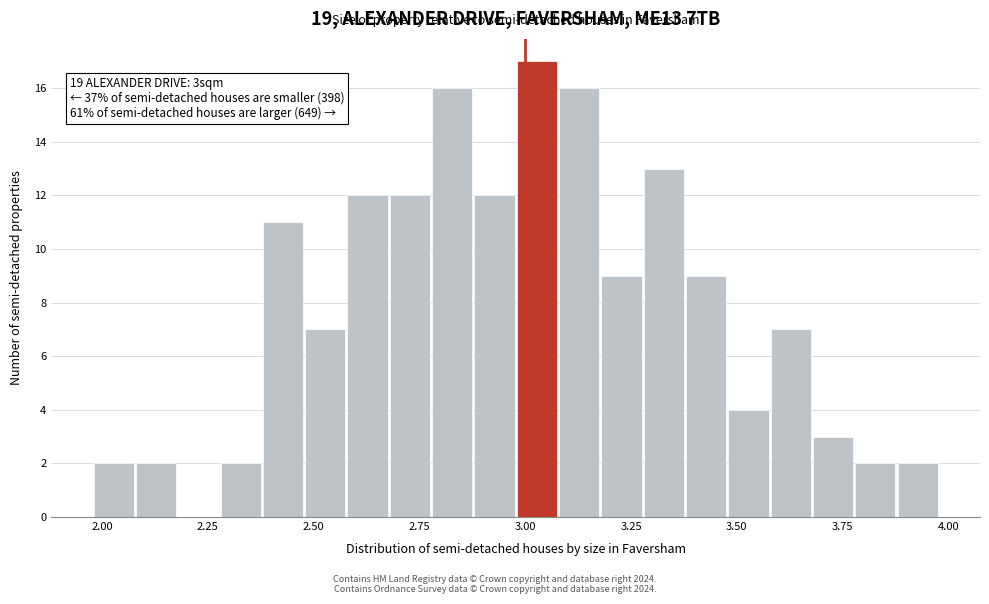

Around what value on the x-axis is the tallest bar? Give the approximate position of its centre, as read against the axis.

3.05